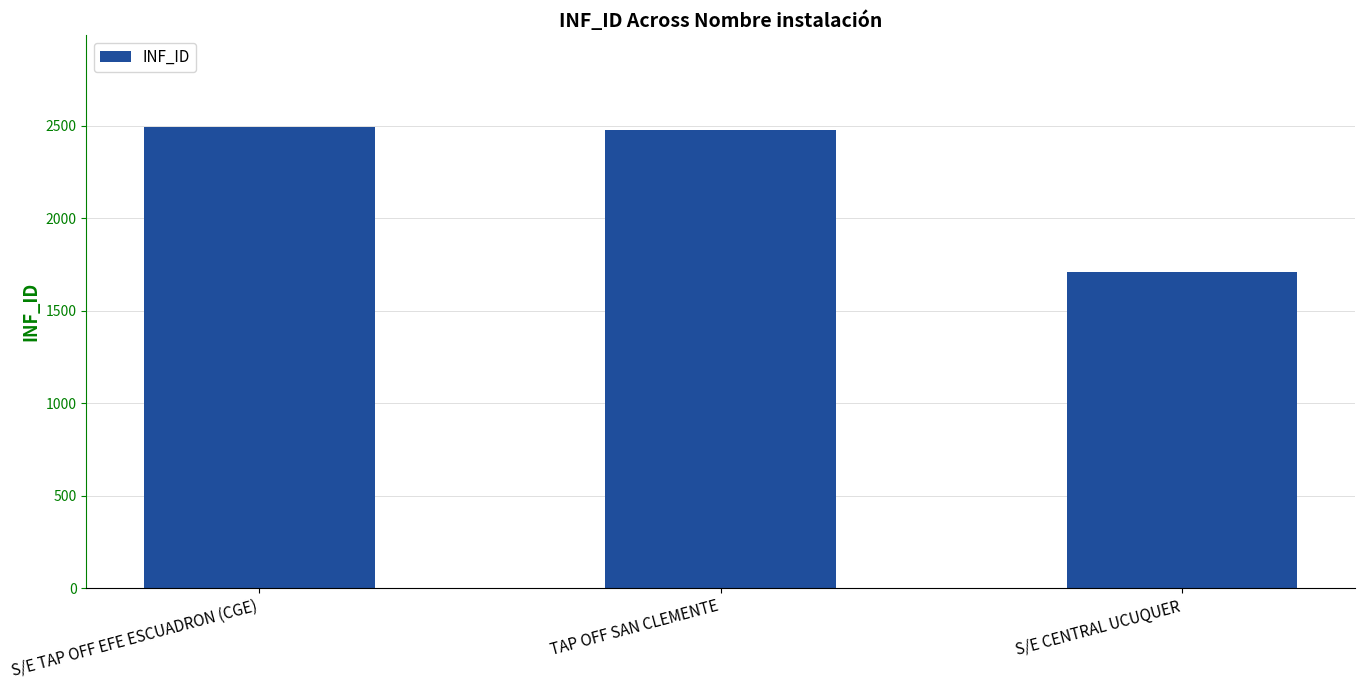

What is the value of the 3rd bar from the left?

1711